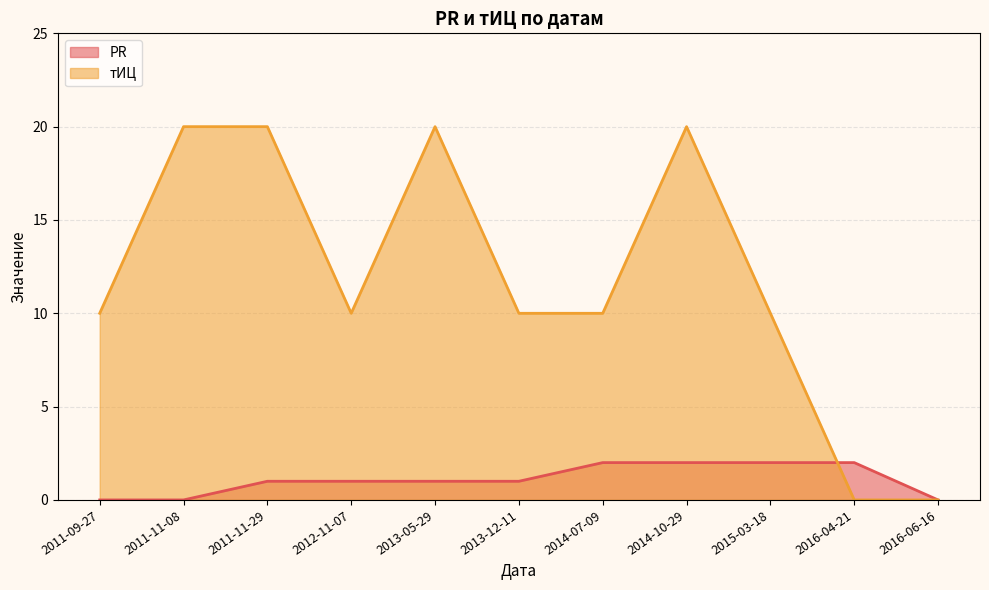

Which has a higher value, 2016-06-16 or 2014-07-09?

2014-07-09